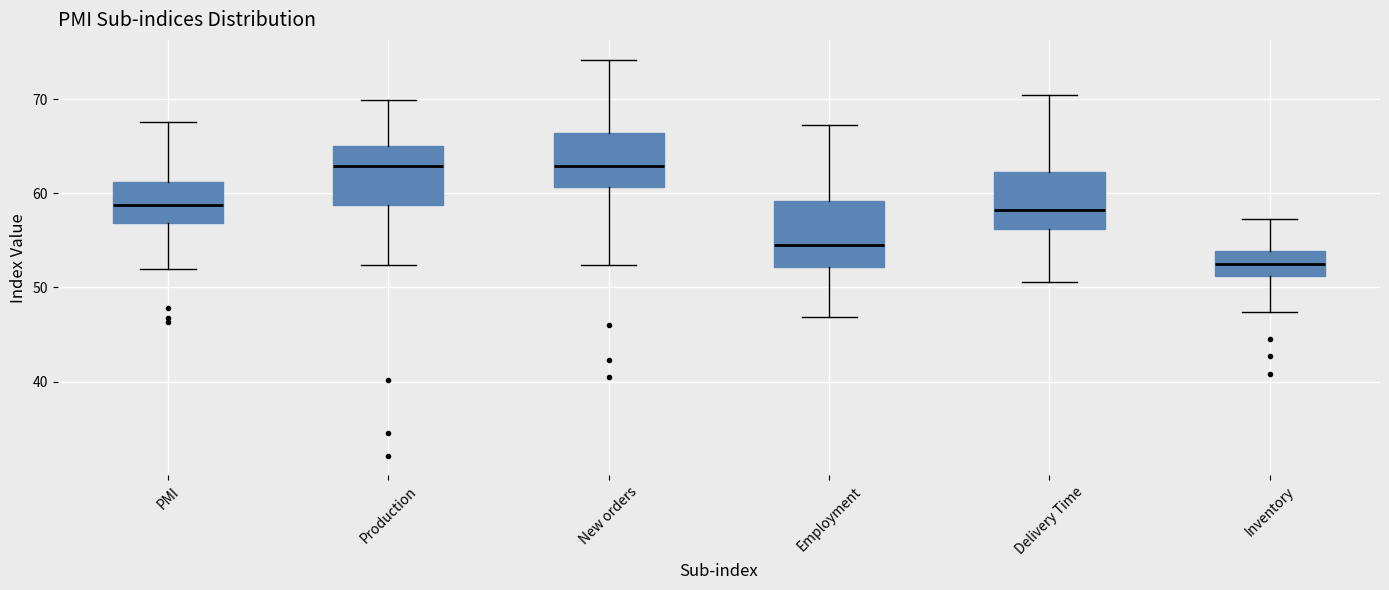

Reading left to right, read every box against the y-axis: the position of its median line, the range the box covers, and the ends of its whiskers. The values are not printed on the chart, so give them approximately, as read against the axis.

PMI: median 59, box 57 to 61, whiskers 52 to 68
Production: median 63, box 59 to 65, whiskers 52 to 70
New orders: median 63, box 61 to 66, whiskers 52 to 74
Employment: median 54, box 52 to 59, whiskers 47 to 67
Delivery Time: median 58, box 56 to 62, whiskers 51 to 70
Inventory: median 53, box 51 to 54, whiskers 47 to 57